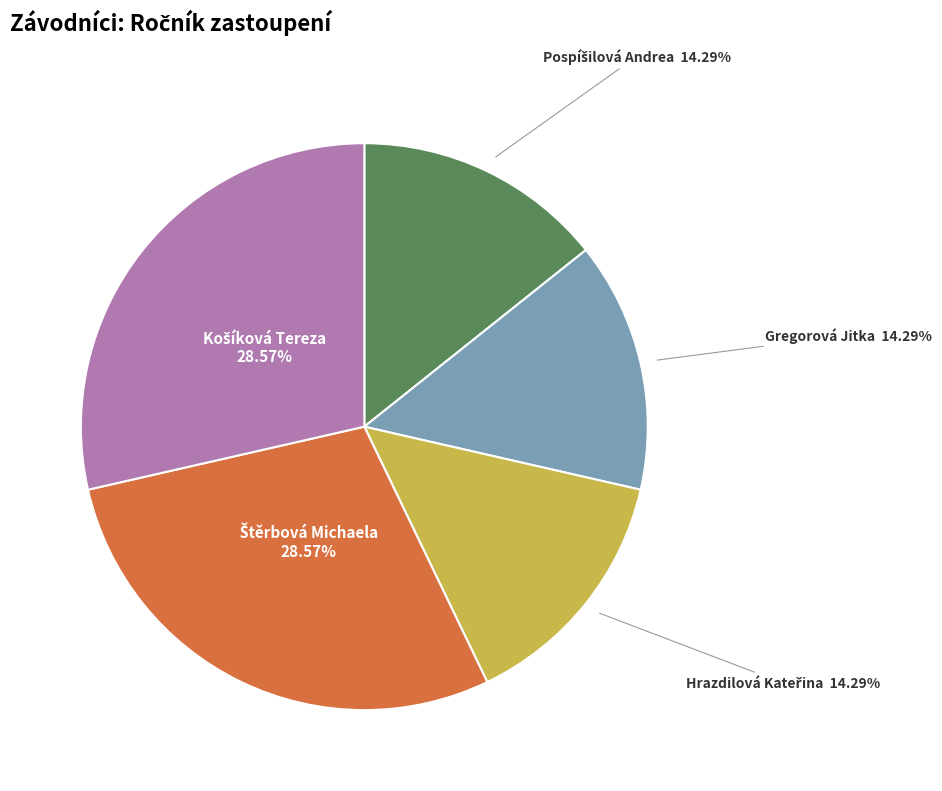

To the nearest percent, what is the difference between the largest and smallest slice percentages?

14%